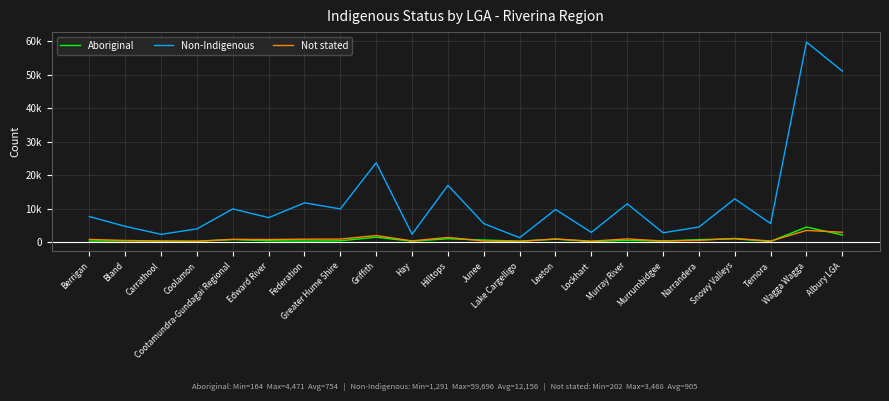

Reading left to right, transcribe all the data shown in this chart.

Aboriginal: 272	338	245	235	724	375	295	366	1435	228	978	601	269	849	164	488	285	720	952	189	4471	2113
Non-Indigenous: 7622	4686	2293	3920	9879	7281	11696	9898	23684	2331	16927	5503	1291	9730	2887	11422	2766	4478	12902	5517	59696	51026
Not stated: 774	470	316	236	810	753	854	882	1935	337	1370	292	202	921	251	937	303	507	1078	291	3468	2918